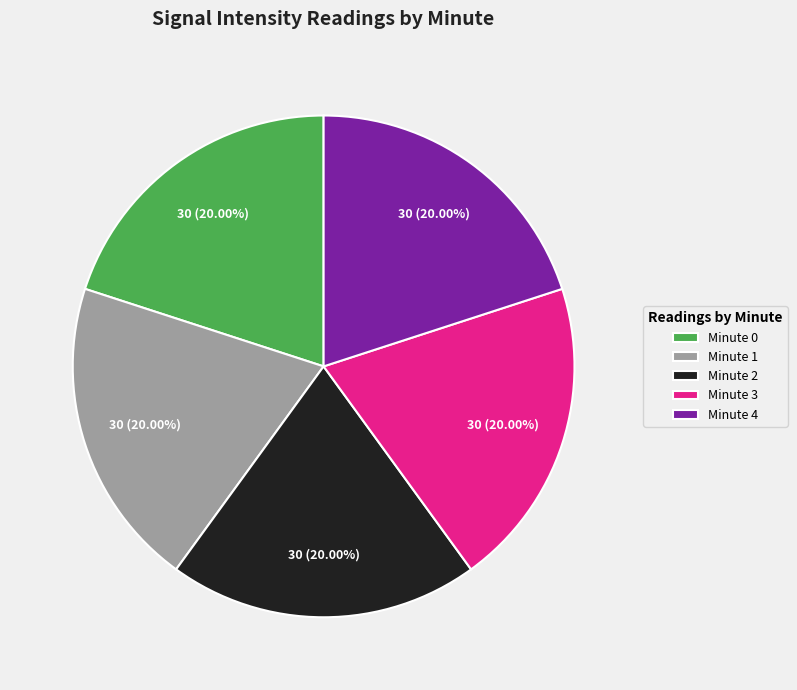

Combined, do Minute 4 and Minute 0 account for over 50%?

No